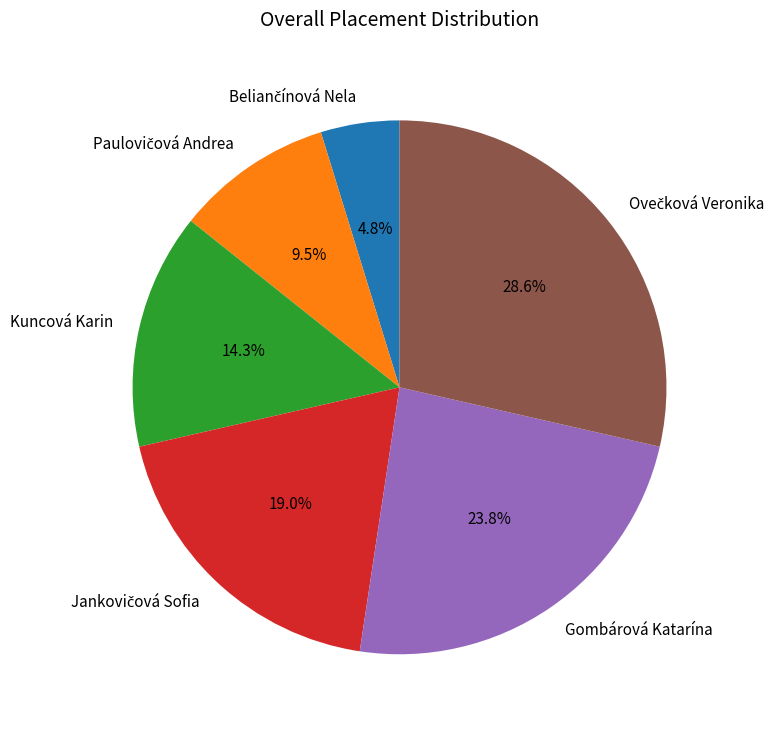

What percentage is NOT represented by Kuncová Karin?

85.7%